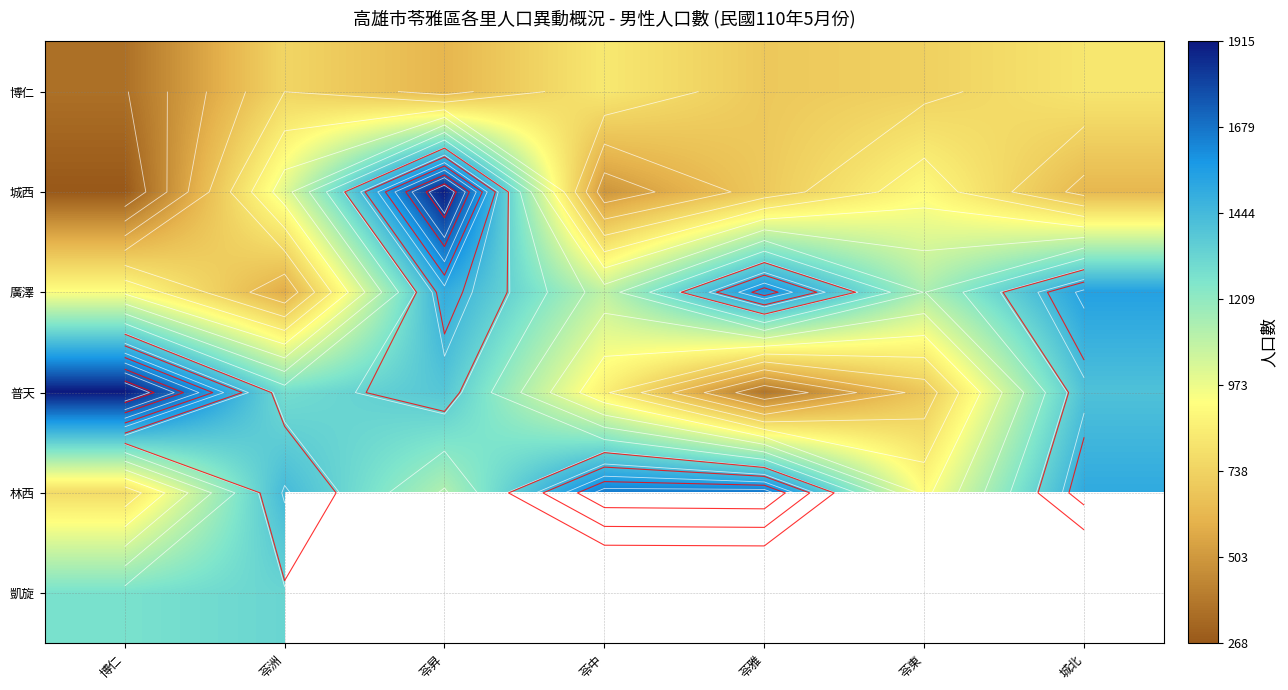

The value of 林西 at 苓東 is 917.0. True or false?

True